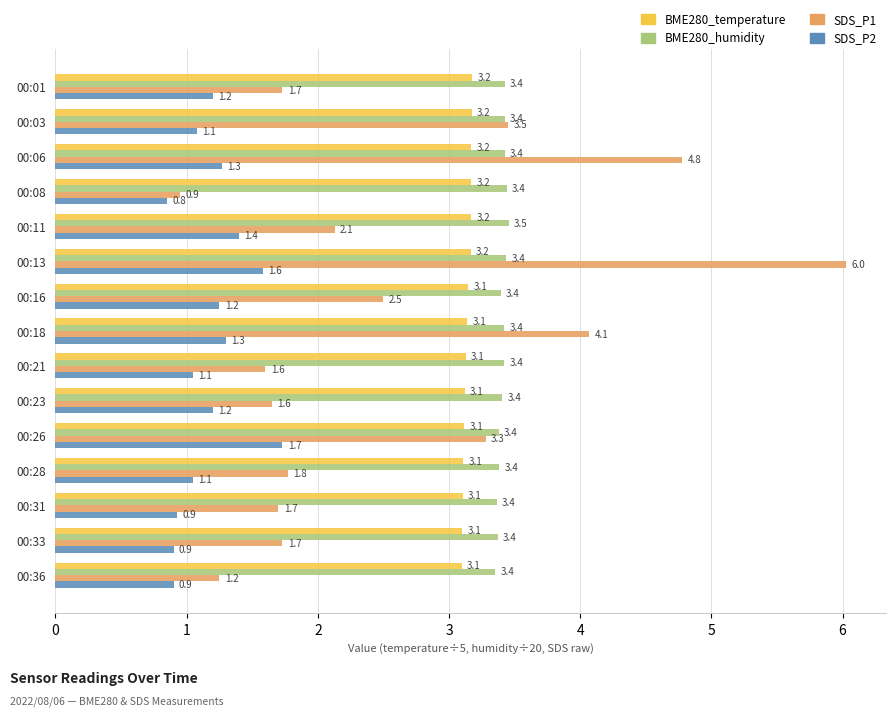

At which category is the sum across all series the highest?

00:13